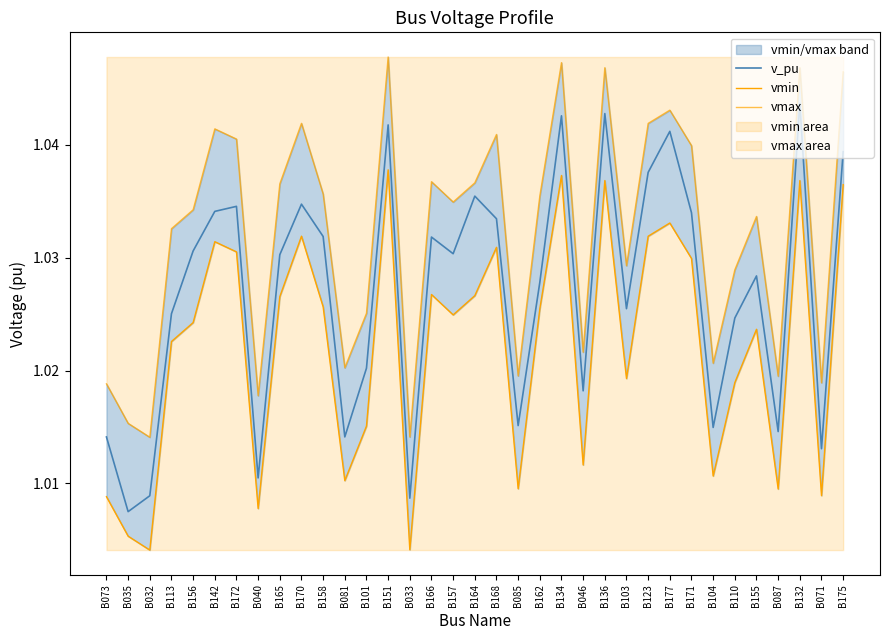

The value of v_pu at B134 is 1.7. True or false?

False